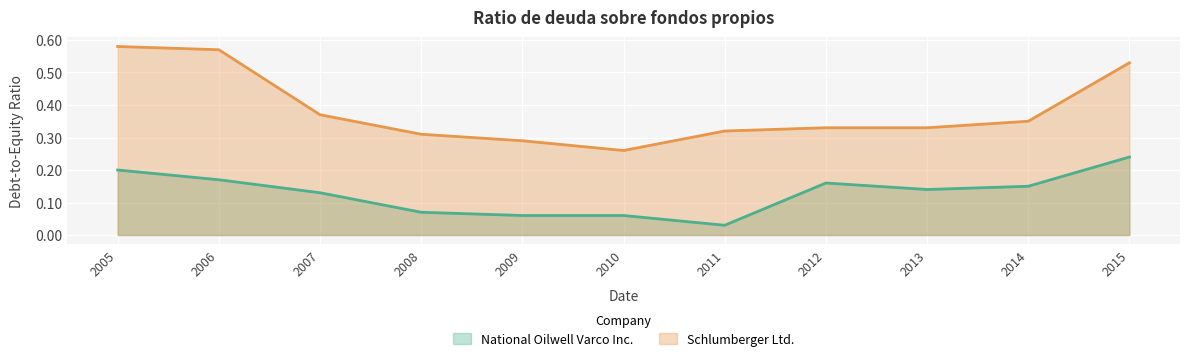

What is the difference between the second highest and second lowest values in the National Oilwell Varco Inc. series?

0.1